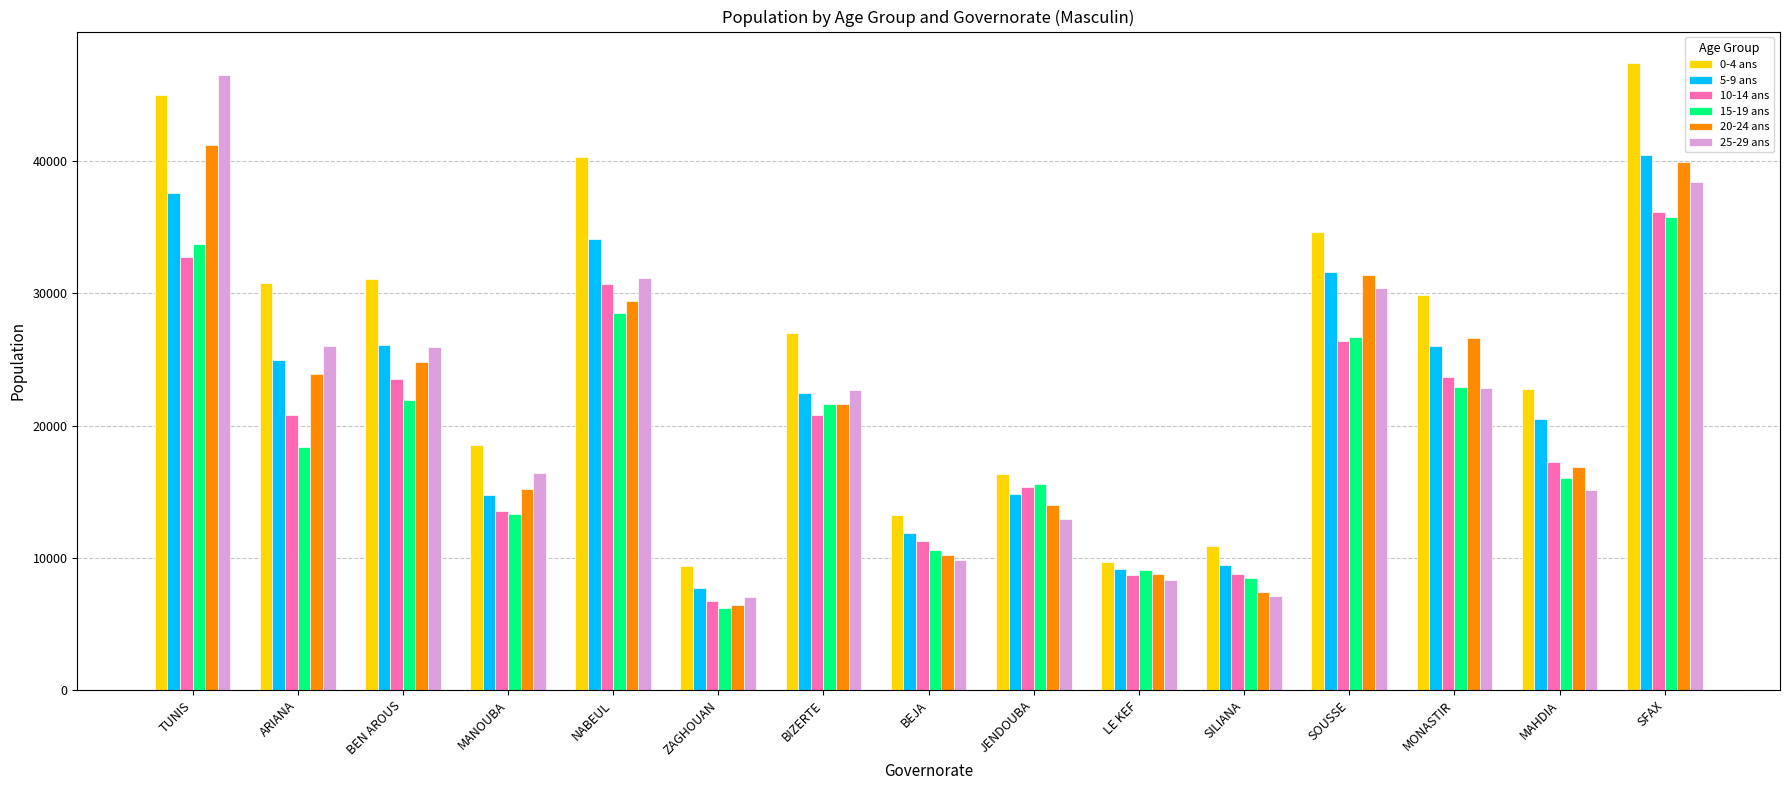

What is the average value of the 10-14 ans series?

19759.8